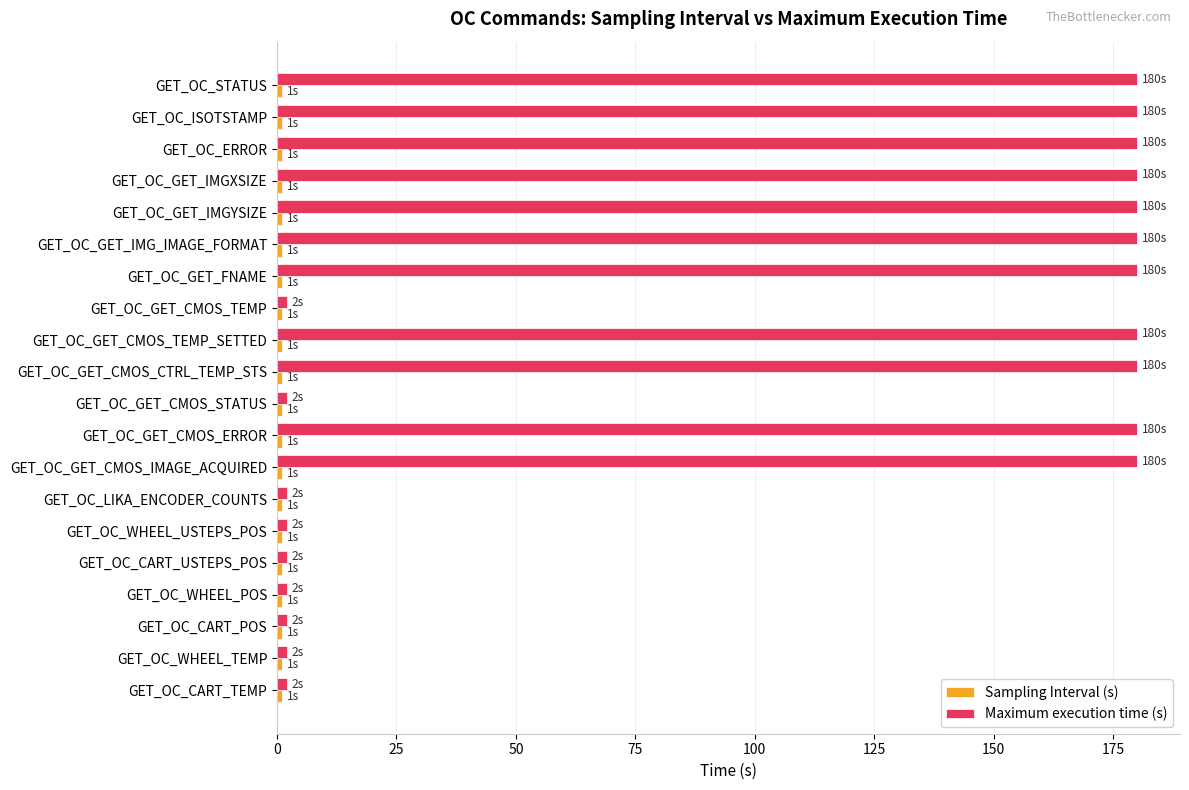

What is the average value of the Maximum execution time (s) series?

100